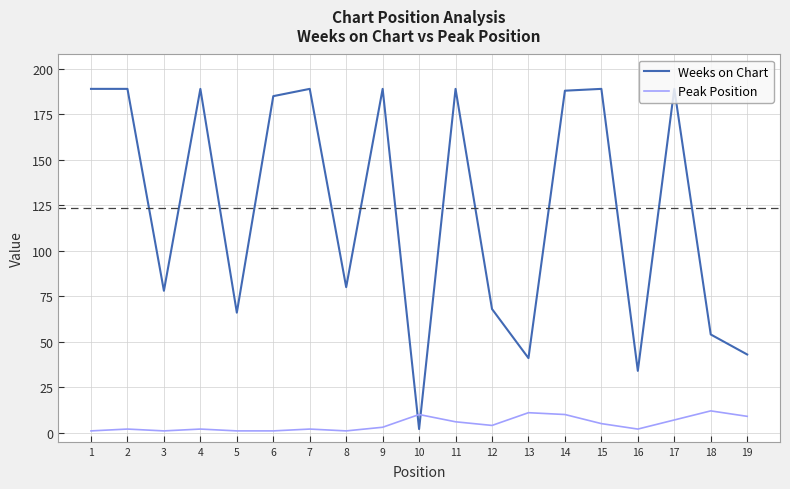

Where does the Weeks on Chart series first go above 185?

1